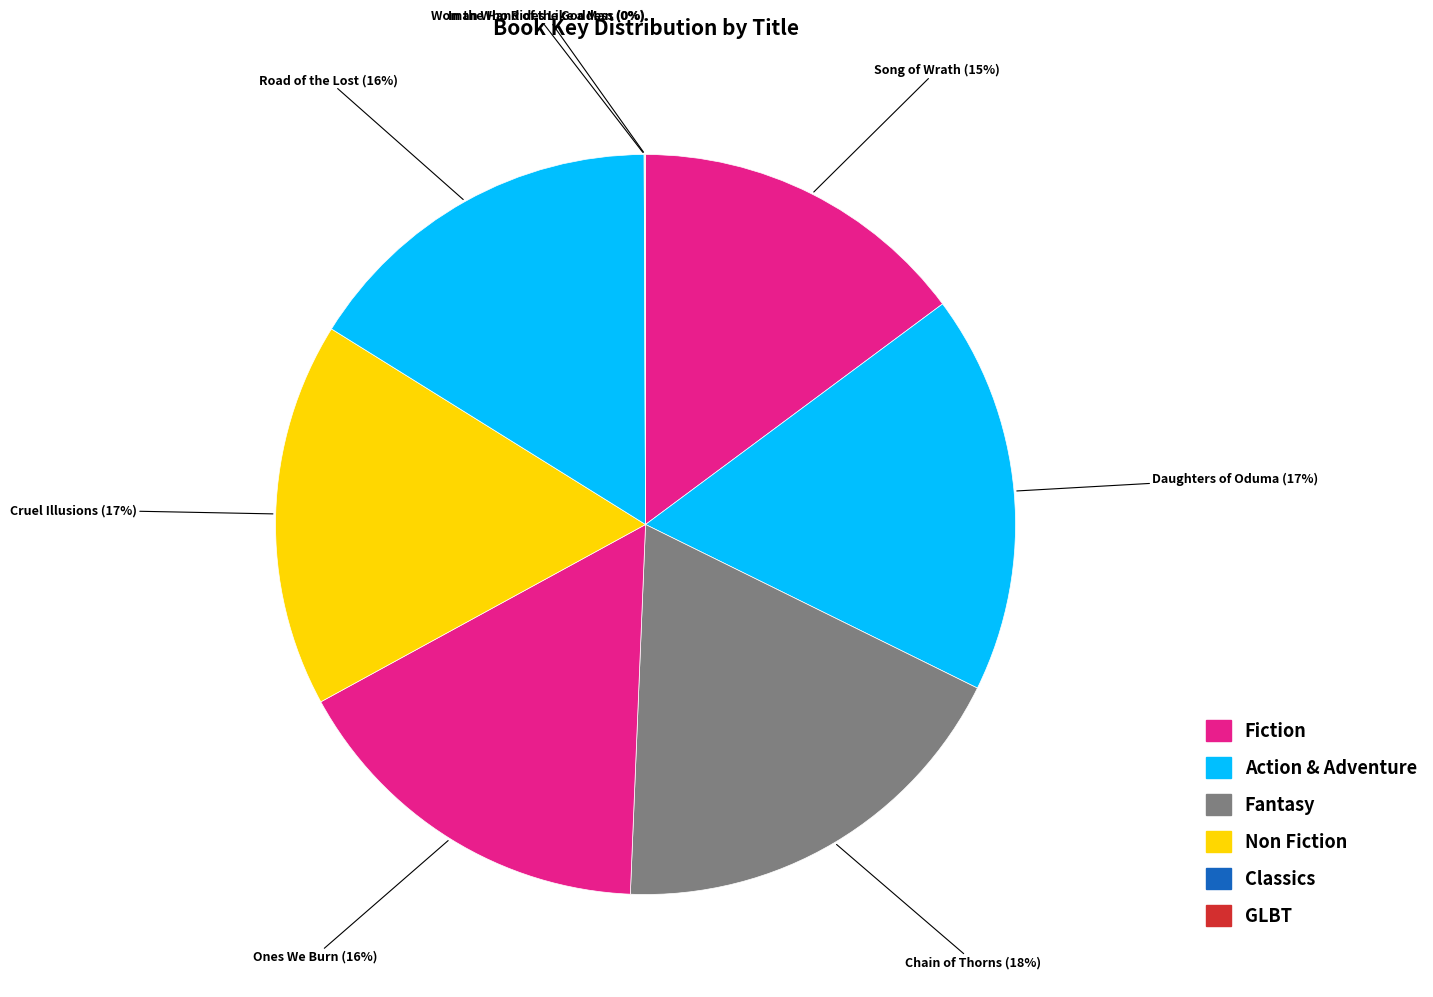

Is there a majority slice in this chart?

No